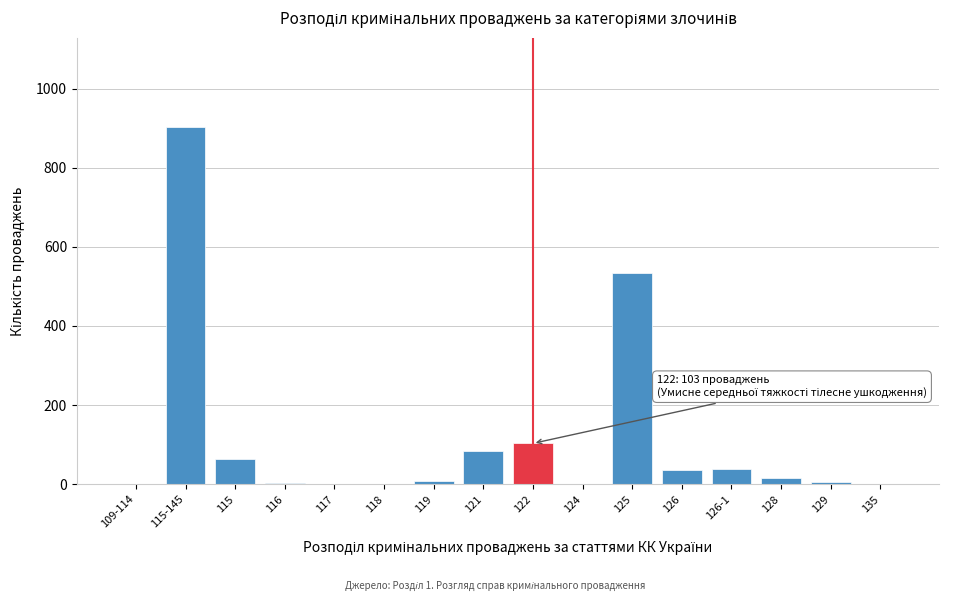

What is the sum of all values?

1797